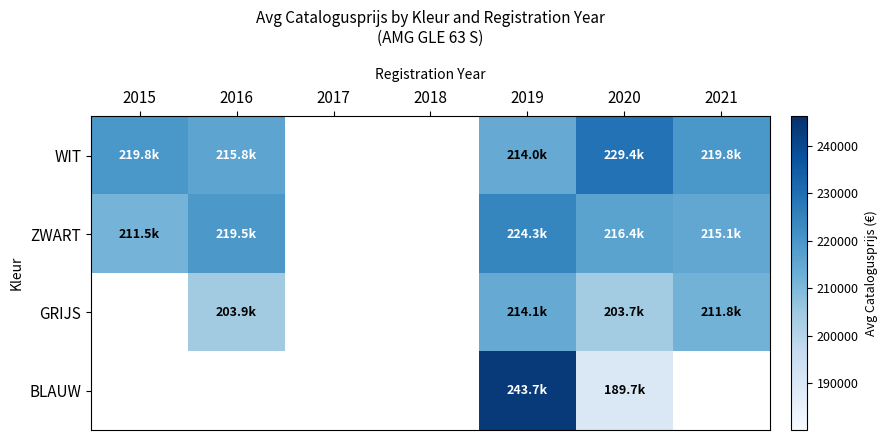

The ZWART series shows 356625.3 at 2021. True or false?

False